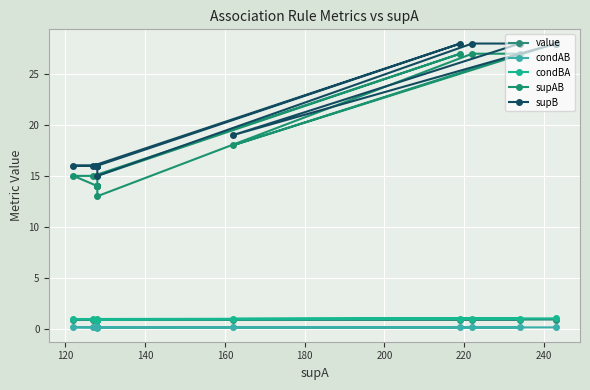

Count the value values in the range 0 to 1.

15